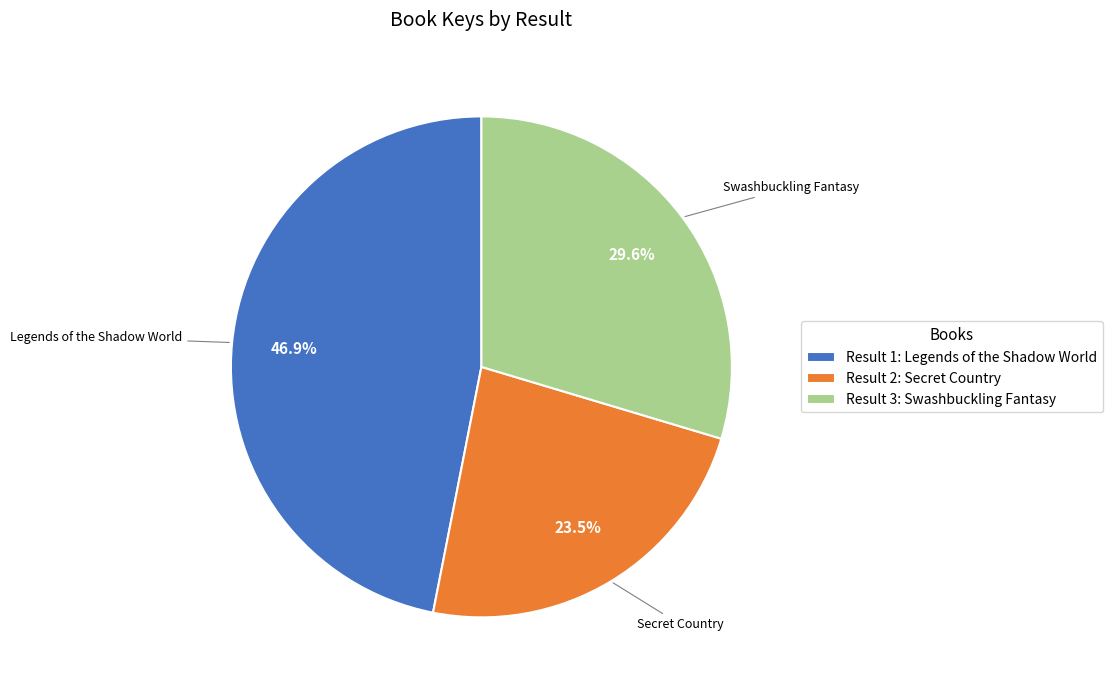

Count the number of slices in the pie.

3